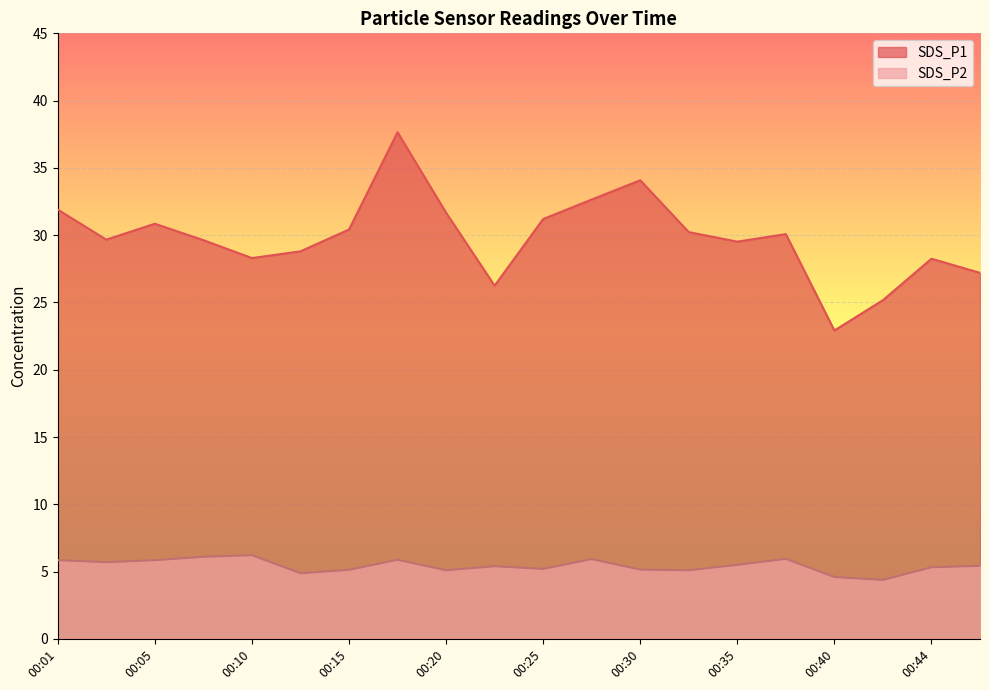

How many data points does each series have?

20